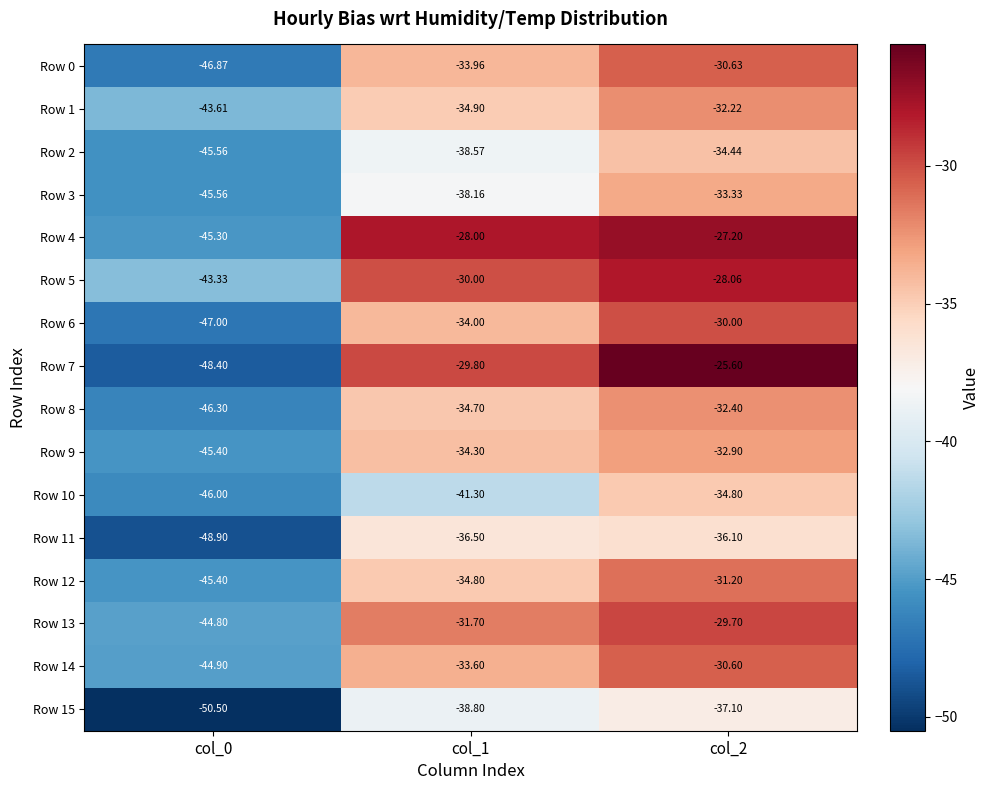

Between col_0 and col_1, which series saw the biggest shift?

Row 7